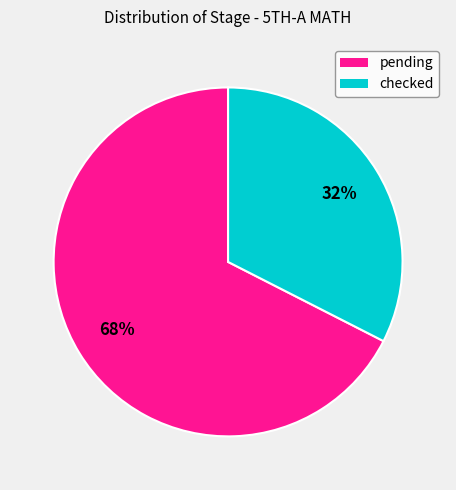

Count the number of slices in the pie.

2